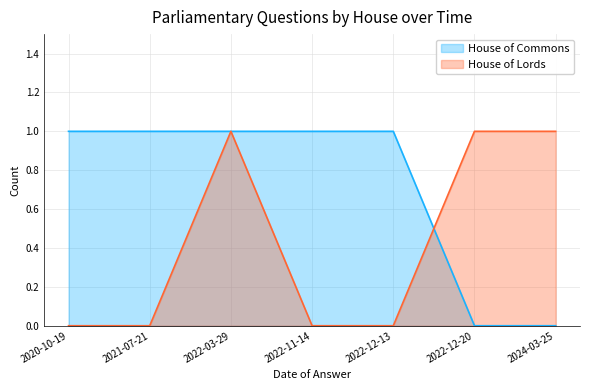

At which category is the sum across all series the highest?

2022-03-29